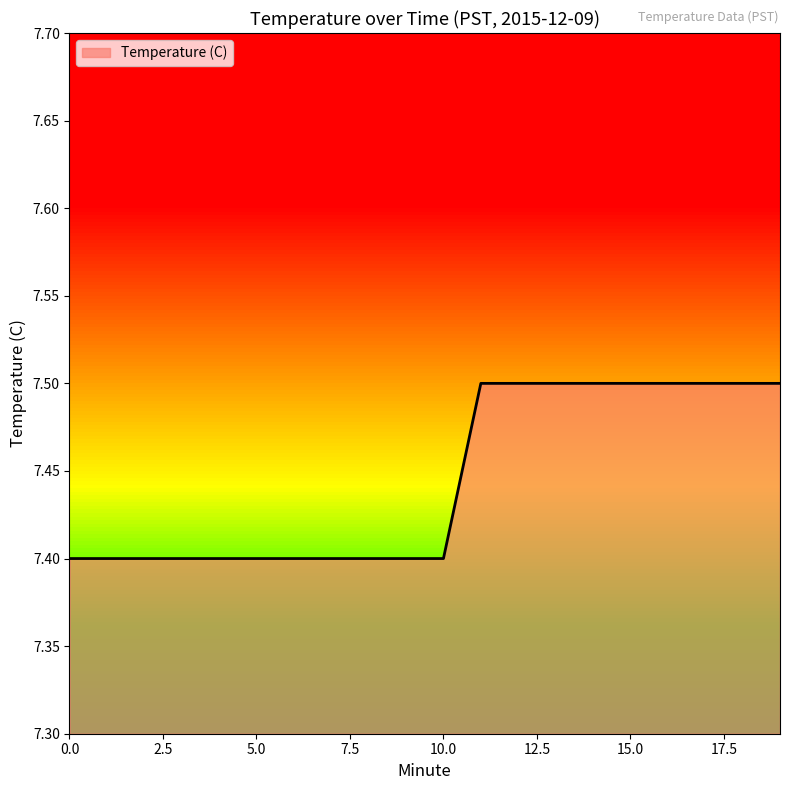

The chart shows a value of 7.4 at 3. True or false?

True